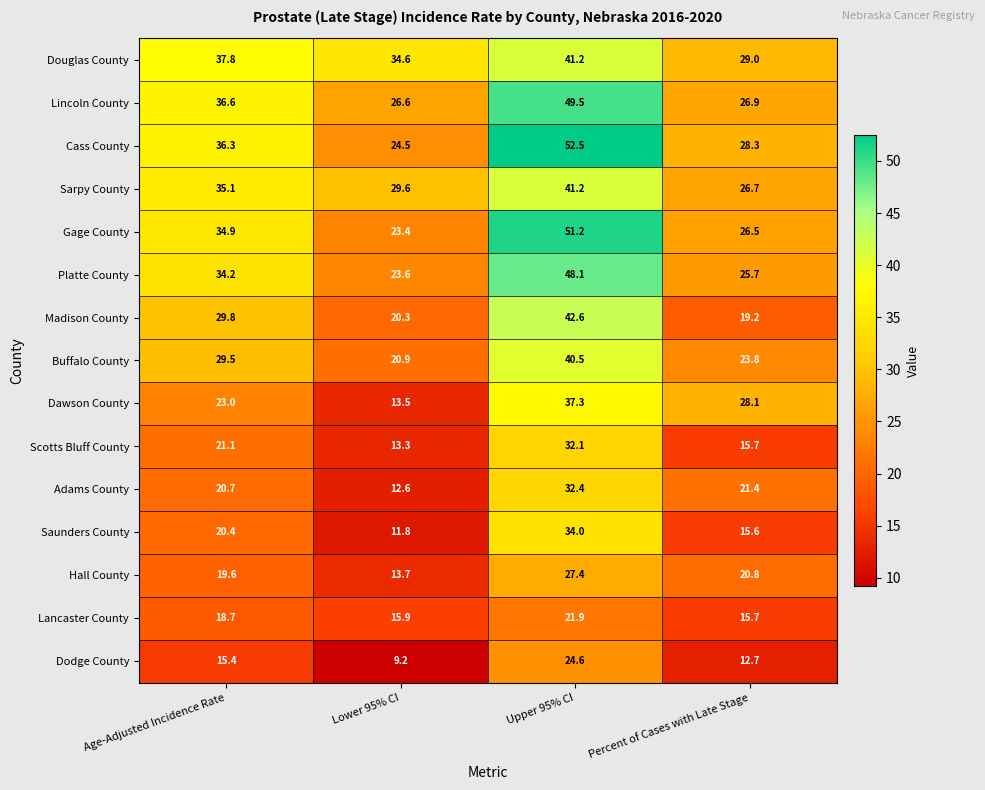

Is it true that Lancaster County equals 18.7 at Age-Adjusted Incidence Rate?

True